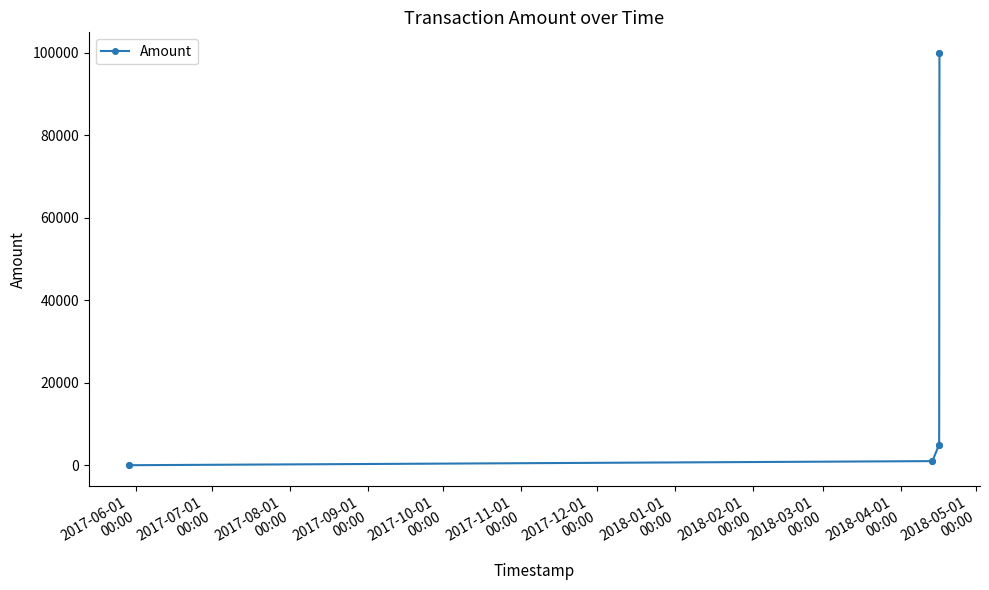

What is the greatest value displayed?

100000